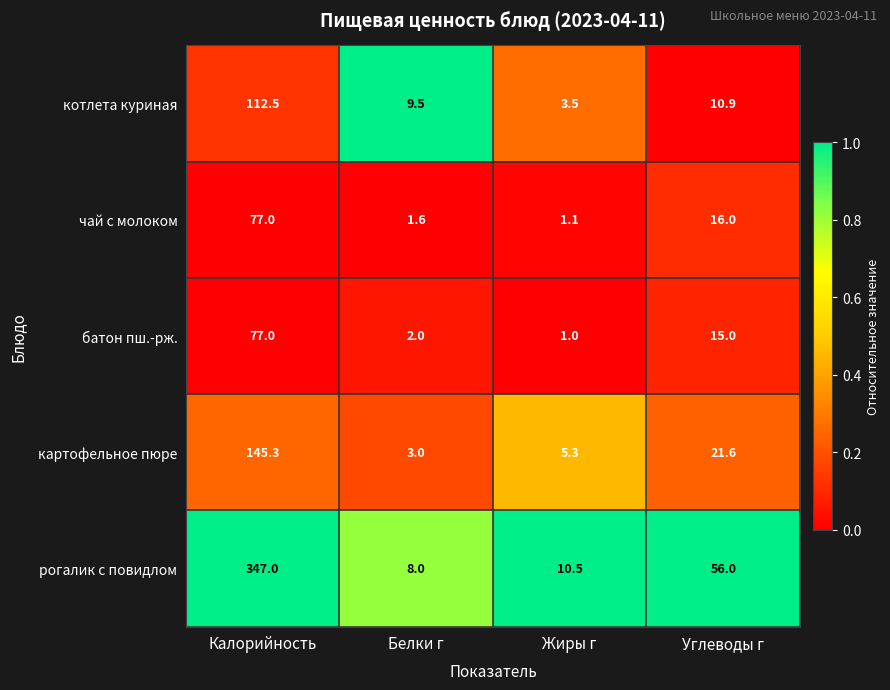

Which category has the highest value across all series?

Калорийность